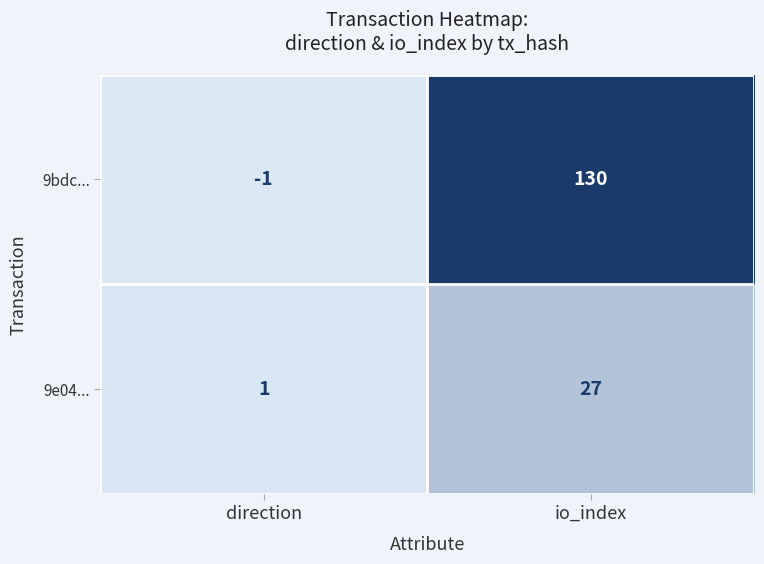

Is it true that 9bdc... equals 203 at io_index?

False